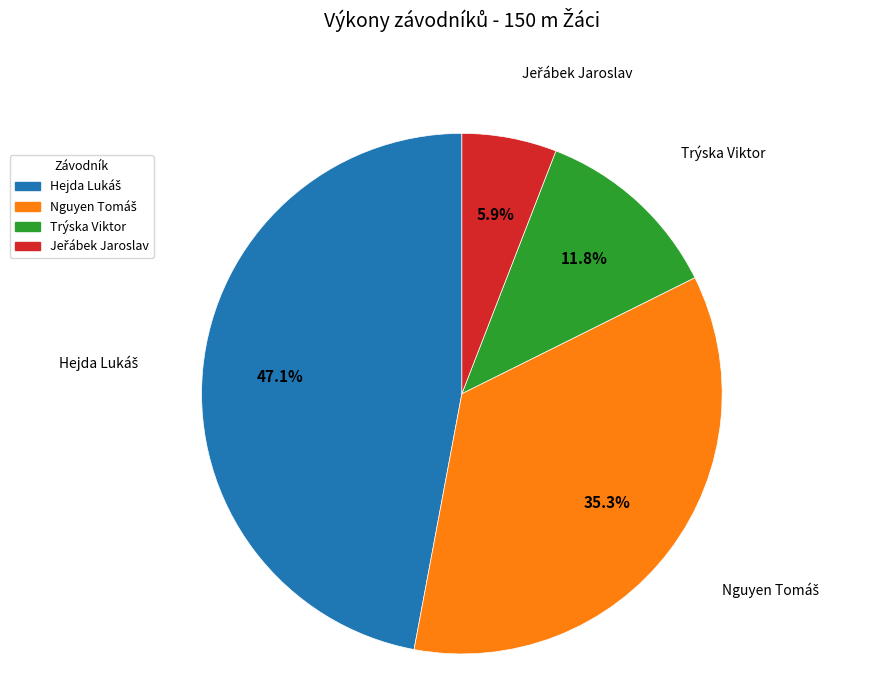

Is there any slice that represents more than half of the pie?

No